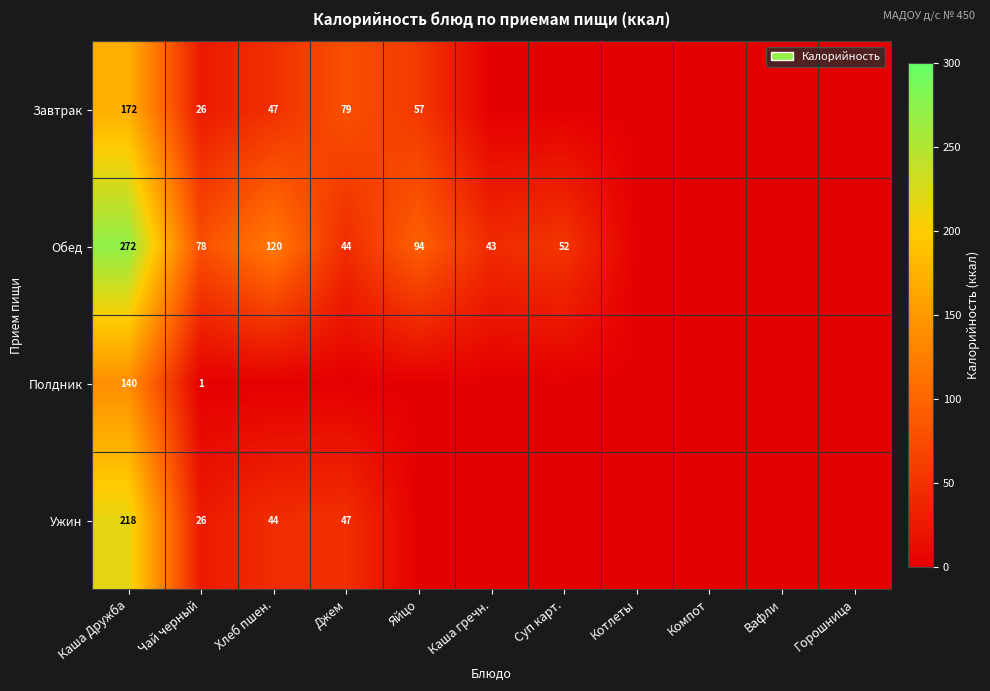

Is it true that Завтрак equals 79 at Джем?

True